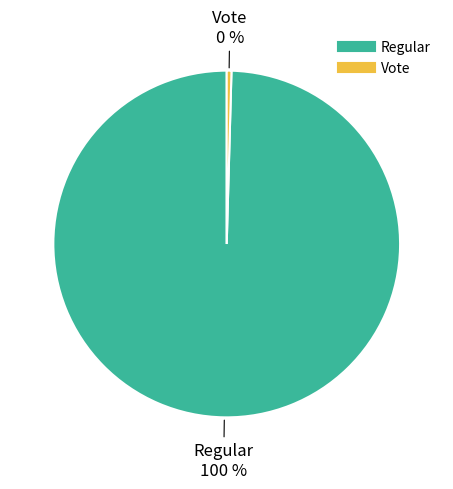

Which category has the smallest portion of the pie?

Vote